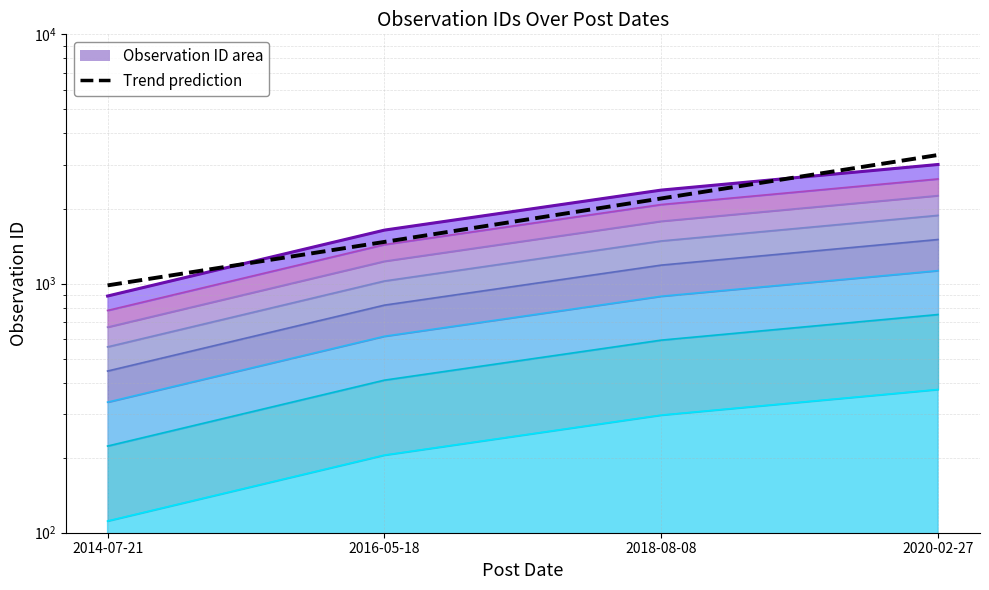

What is the approximate value at 2020-02-27?

375.5